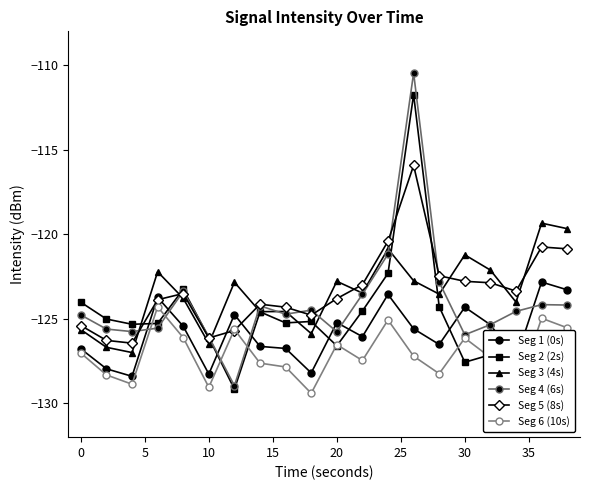

True or false: Seg 3 (4s) and Seg 1 (0s) cross at least once.

False